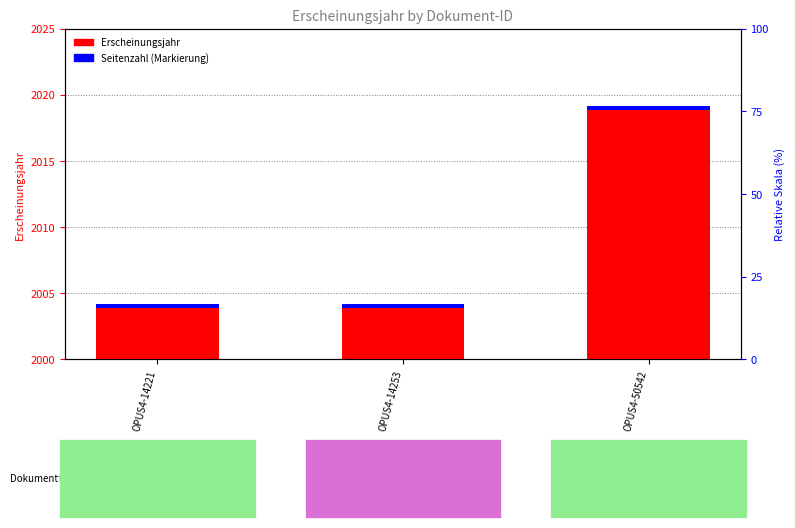

Does the chart contain any negative values?

No